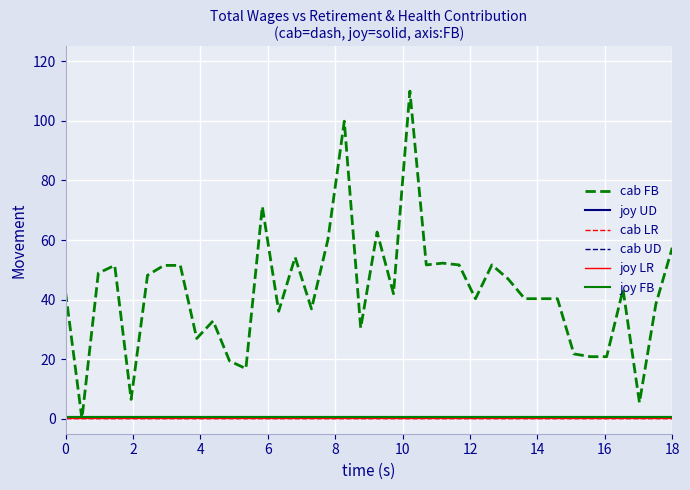

What is the maximum value shown in the chart?

110.0